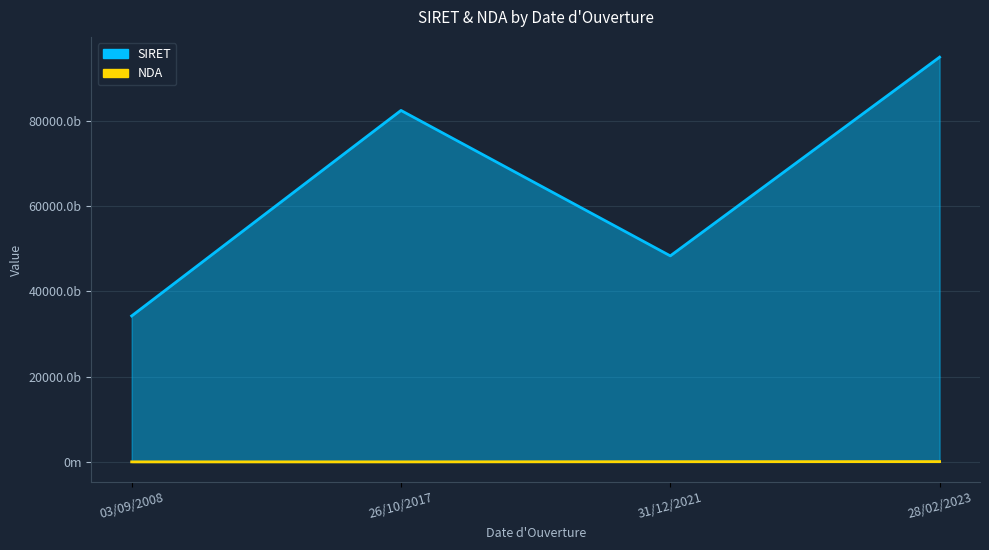

True or false: SIRET and NDA intersect in this chart.

False